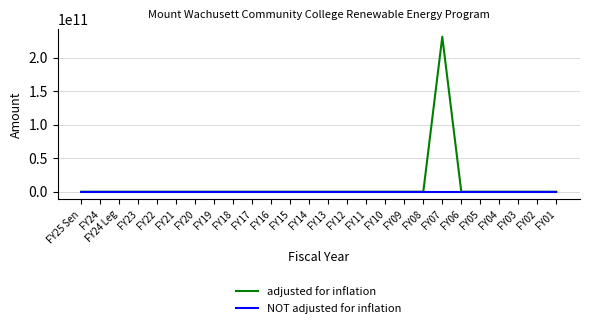

Which series has the widest spread of values?

adjusted for inflation